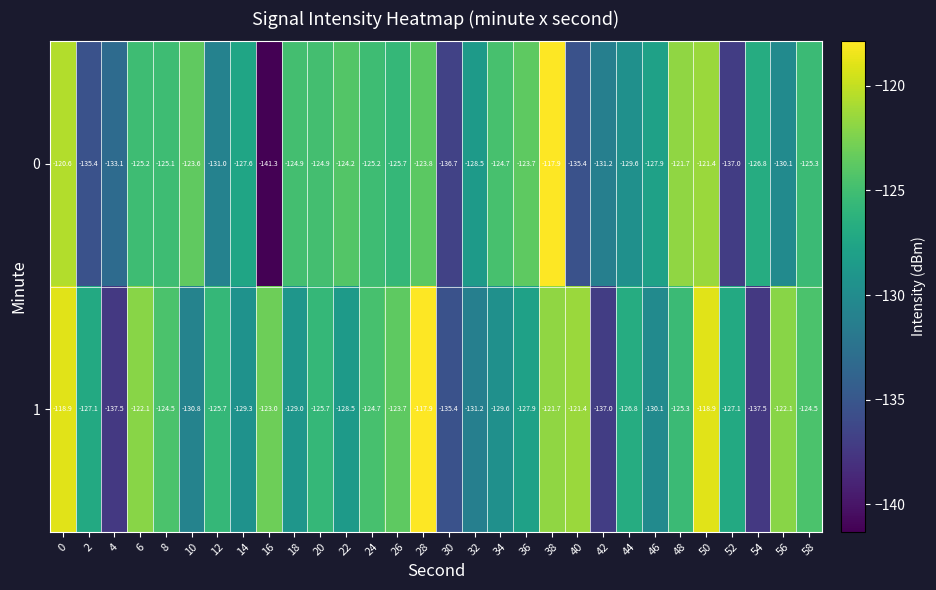

Rank the series at 8 from highest to lowest value.

1, 0